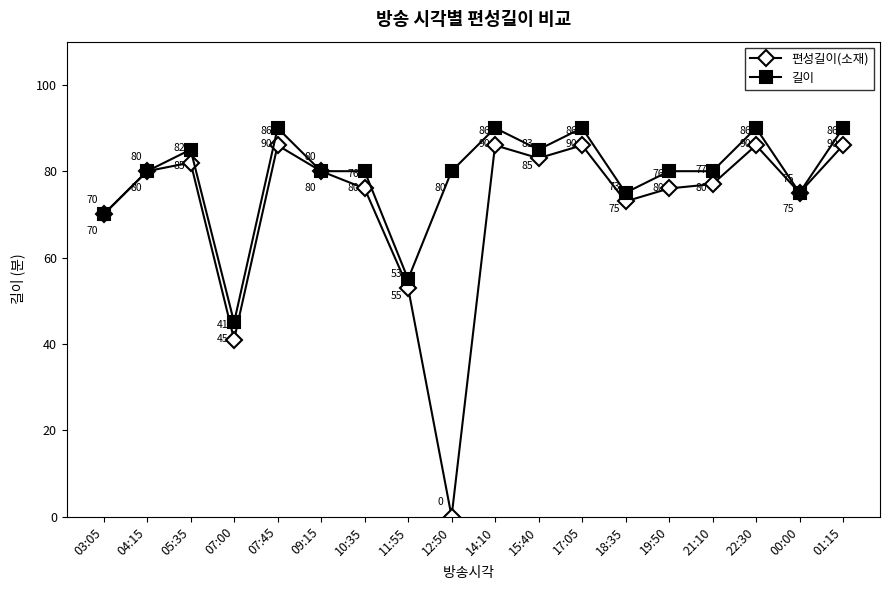

Rank the series by their maximum value, from highest to lowest.

길이, 편성길이(소재)